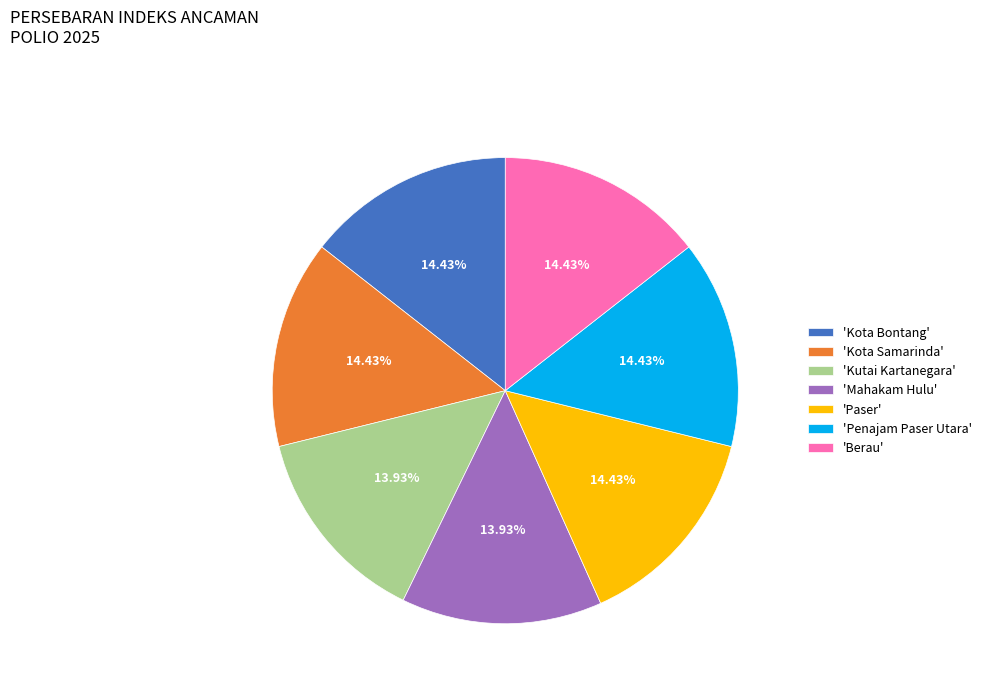

Count the number of slices in the pie.

7